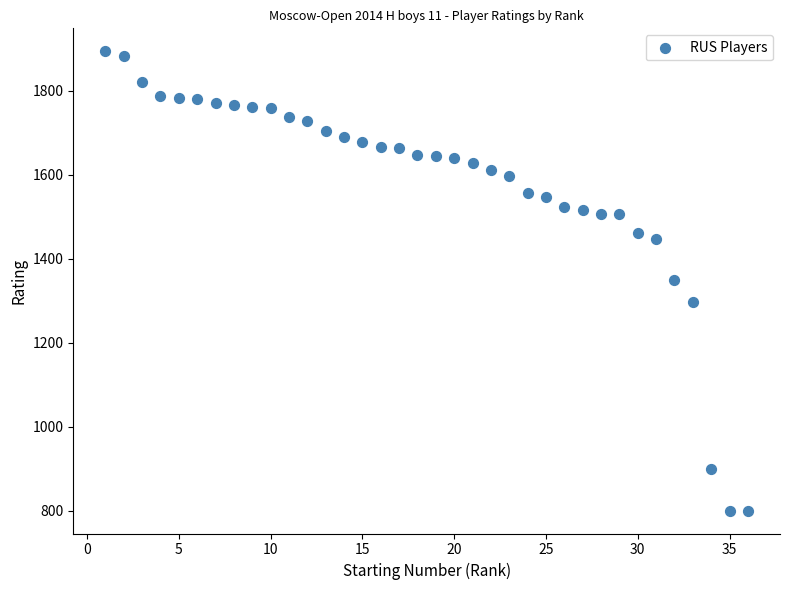

What is the range of X values (max minus min)?

35